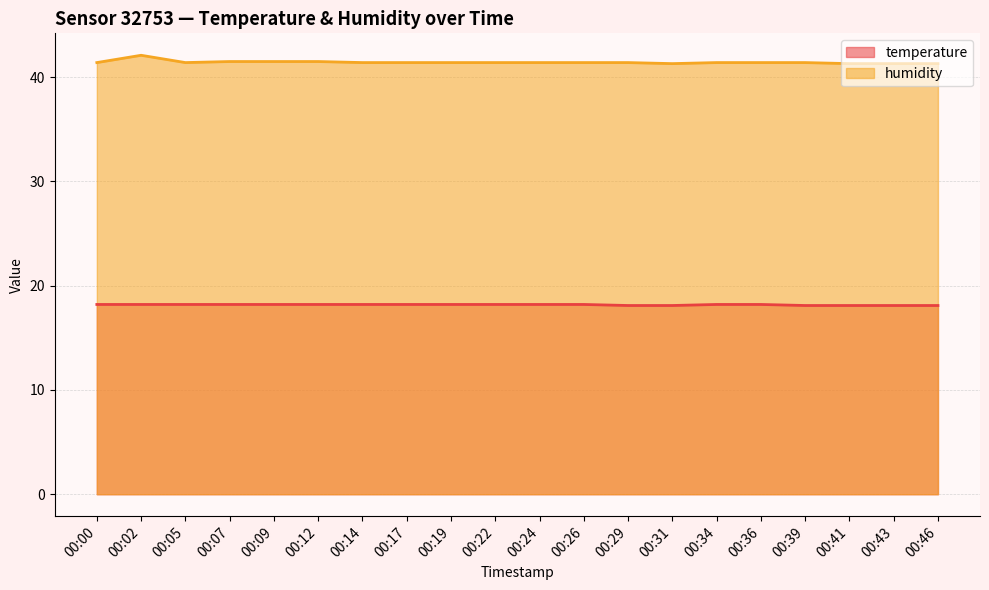

At which category does humidity reach its first local peak?

00:02